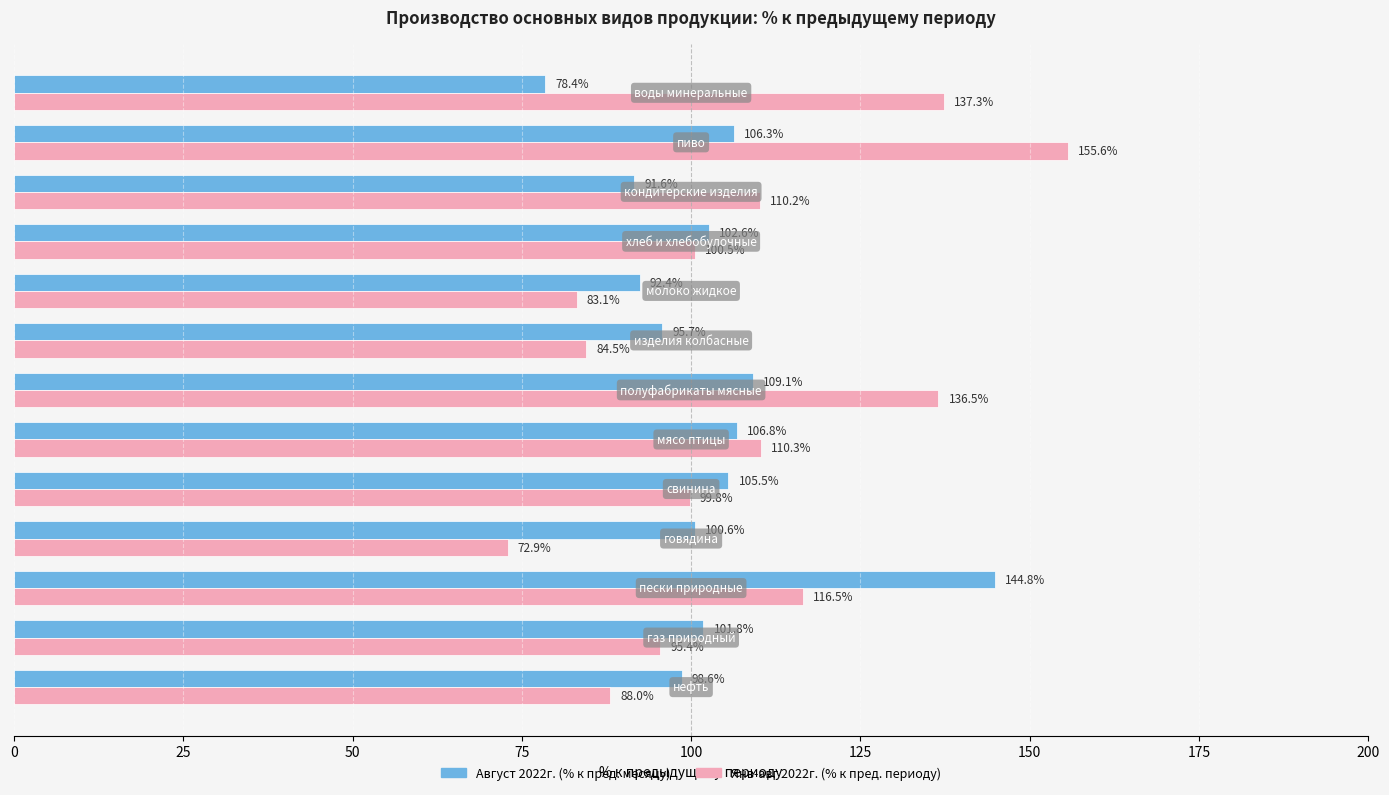

What is the smallest value displayed?

72.9